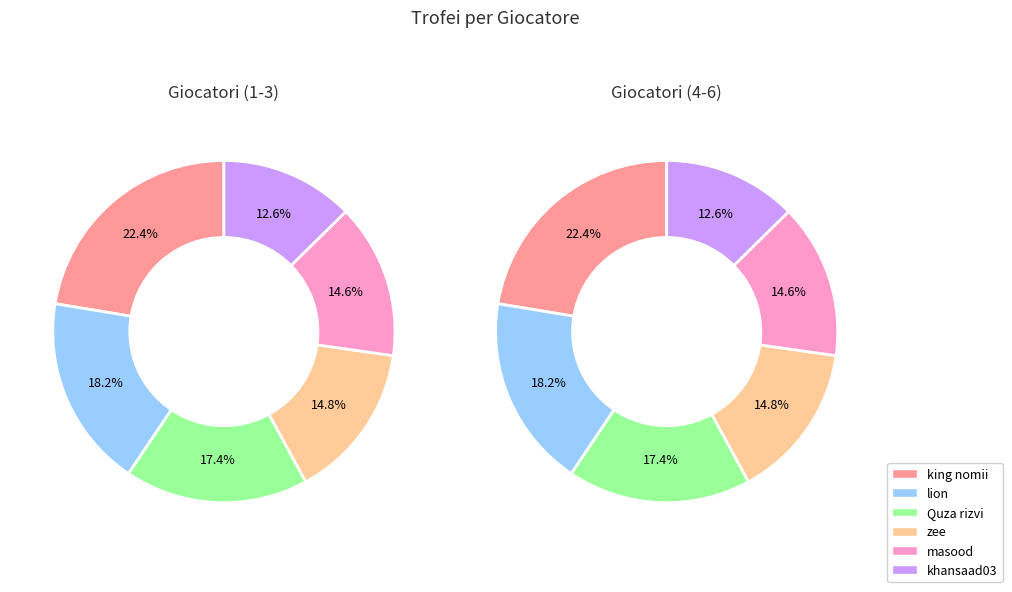

Does any single category account for the majority?

No